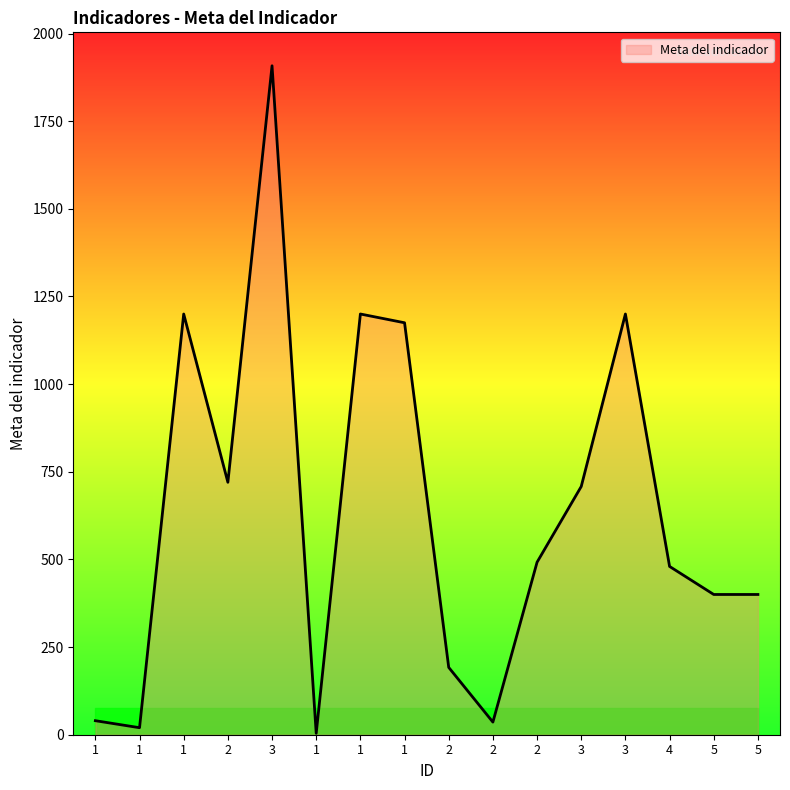

Is this an area chart (filled region under the line)?

Yes